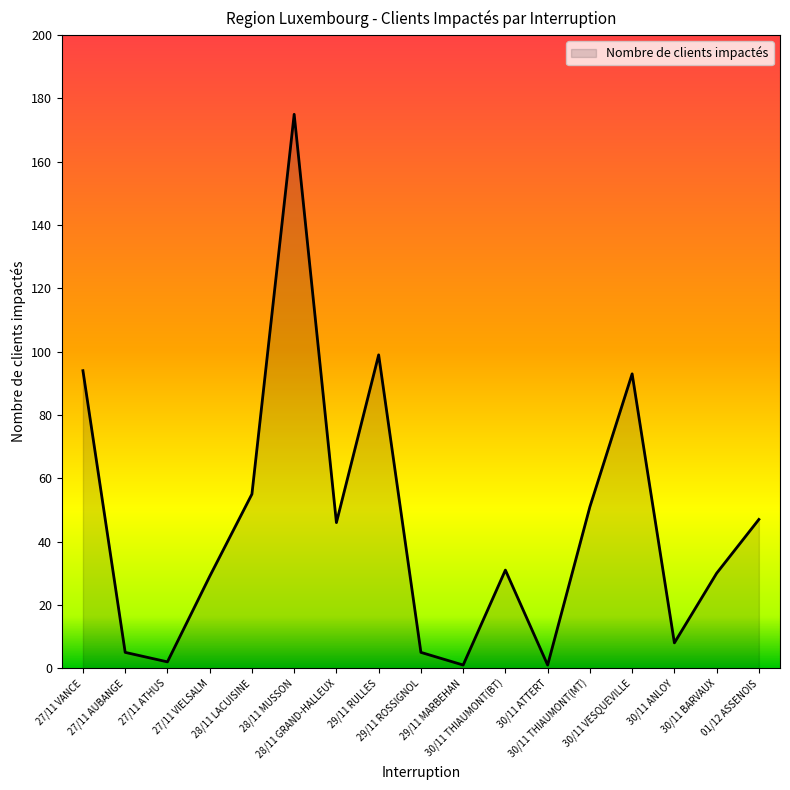

Reading right to left, what are all the values shown in this chart?

47	30	8	93	51	1	31	1	5	99	46	175	55	29	2	5	94